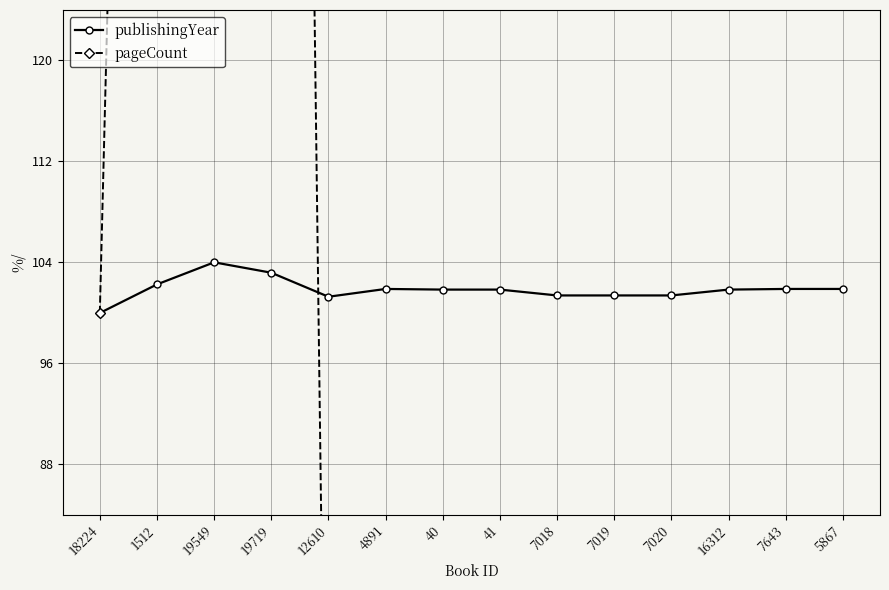

How many lines are shown in the chart?

2